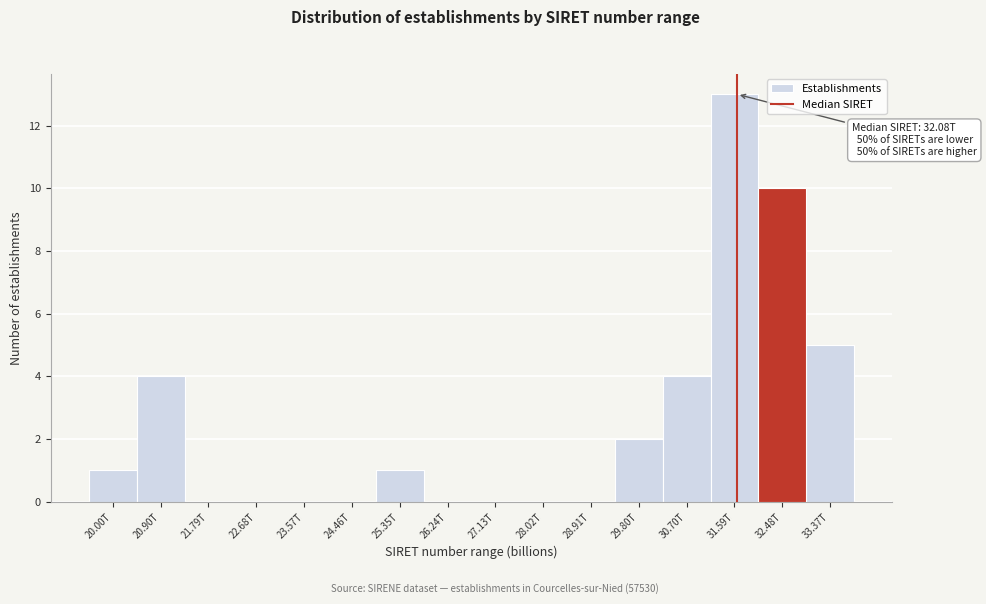

Reading left to right, list all the values displayed in this chart.

20.00T=1	20.90T=4	21.79T=0	22.68T=0	23.57T=0	24.46T=0	25.35T=1	26.24T=0	27.13T=0	28.02T=0	28.91T=0	29.80T=2	30.70T=4	31.59T=13	32.48T=10	33.37T=5